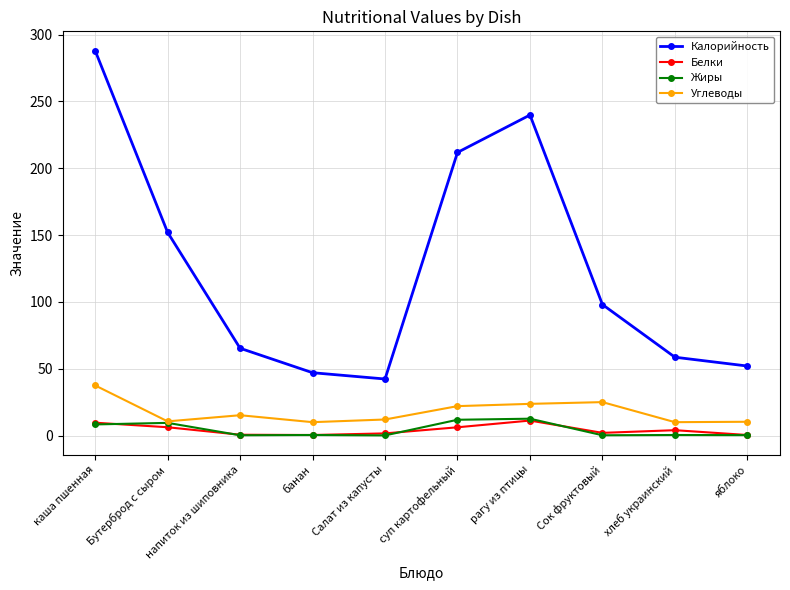

How many values in the Углеводы series exceed 15?

5